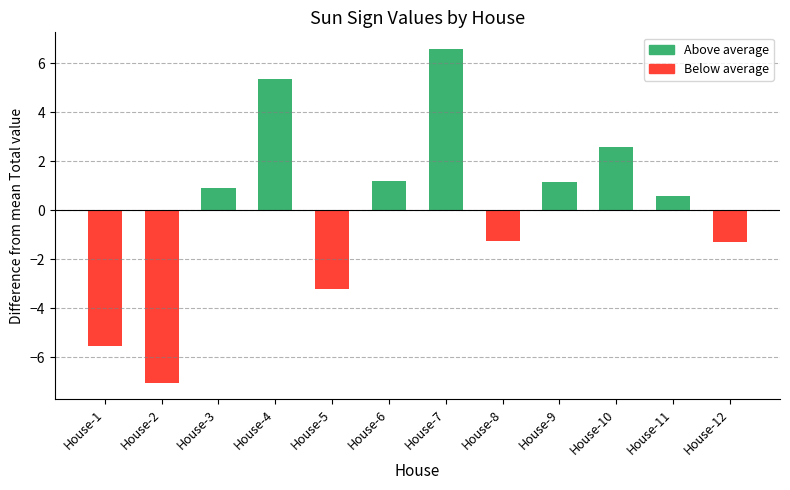

How many data points are less than 0?

5